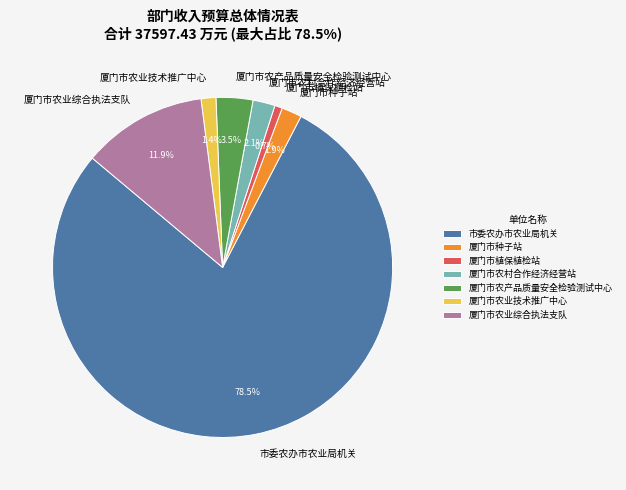

Is it true that 市委农办市农业局机关 is 68% of the pie?

False